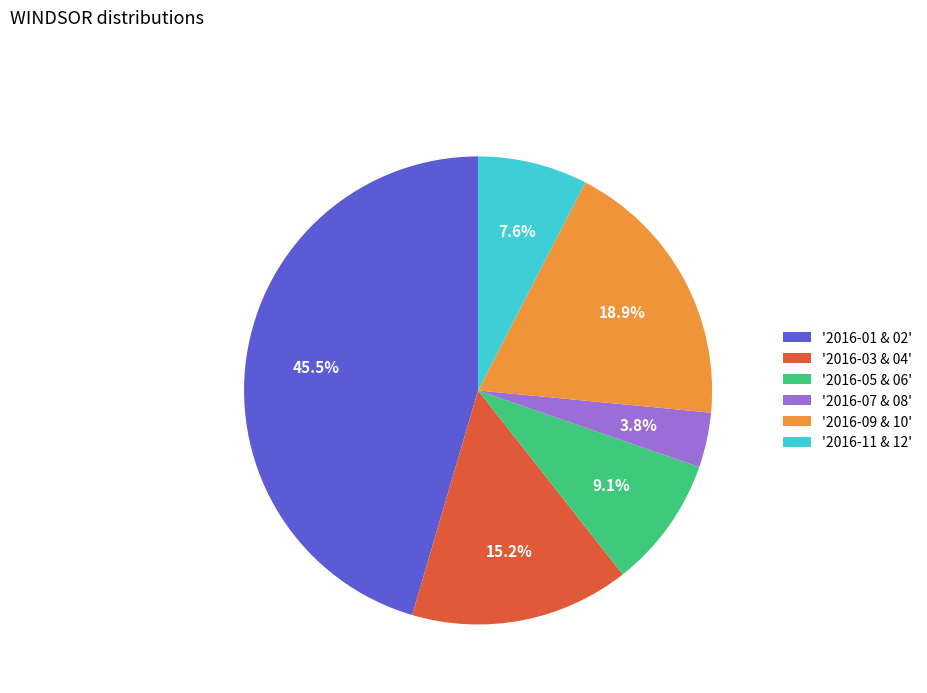

Is there a majority slice in this chart?

No